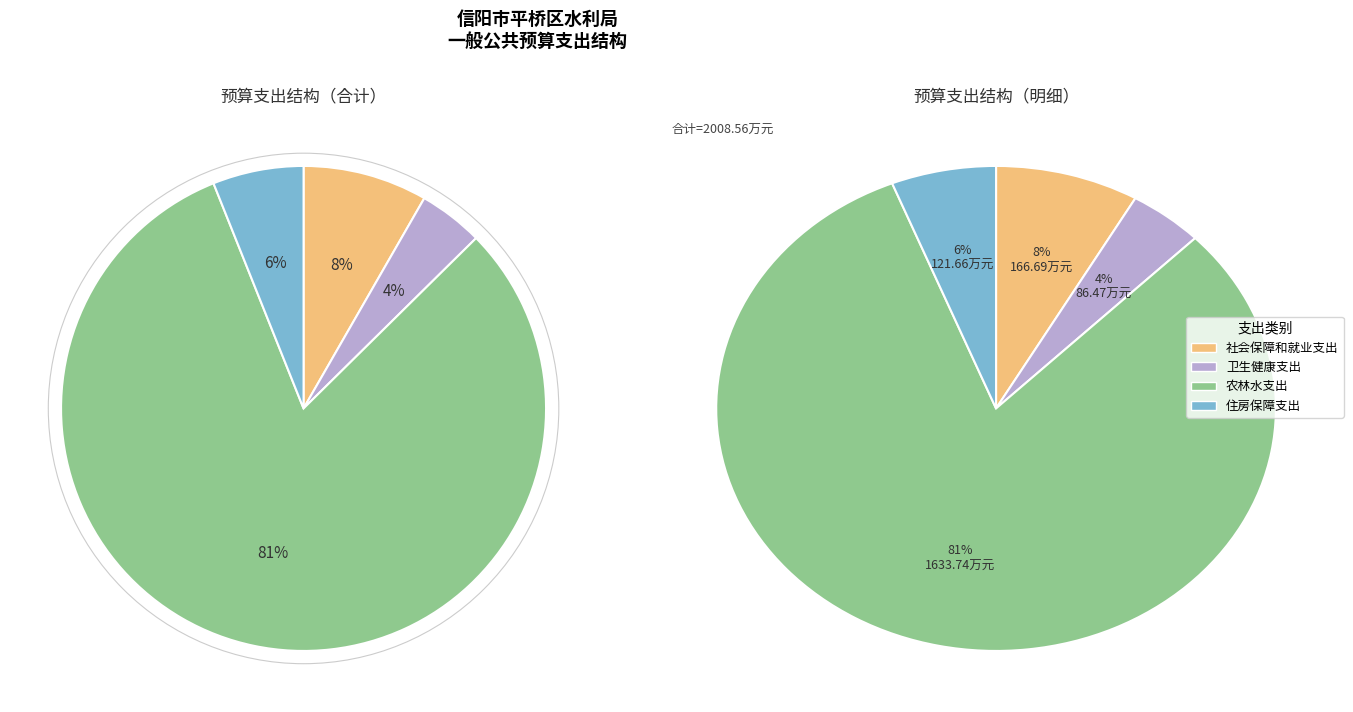

To the nearest percent, what is the difference between the 住房保障支出 and 卫生健康支出 slice percentages?

2%